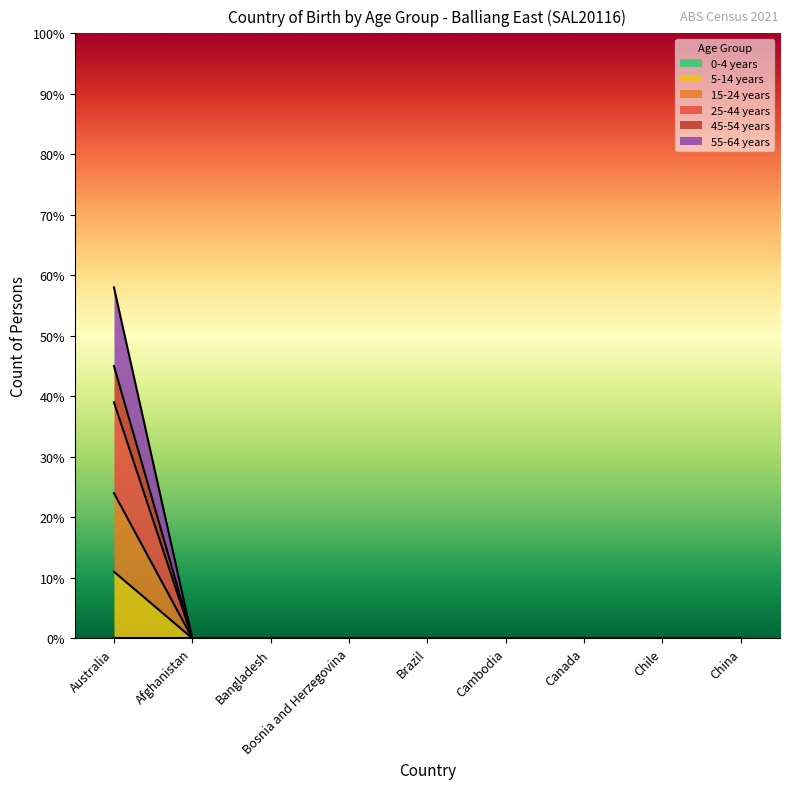

Which has a higher value, China or Bosnia and Herzegovina?

China